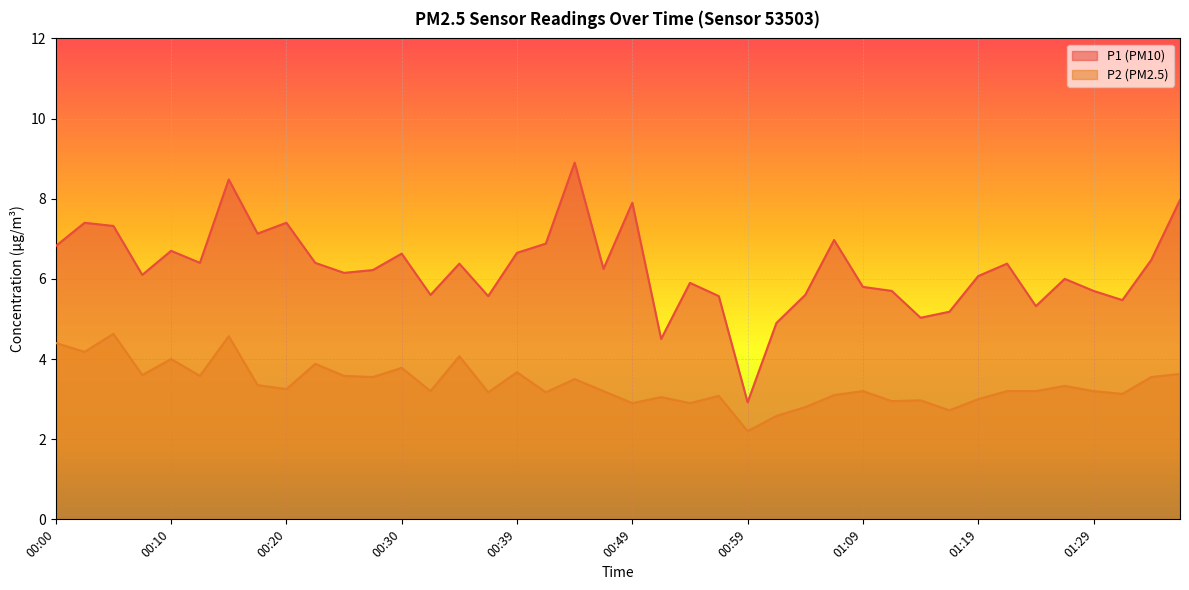

True or false: P1 and P2 intersect in this chart.

False